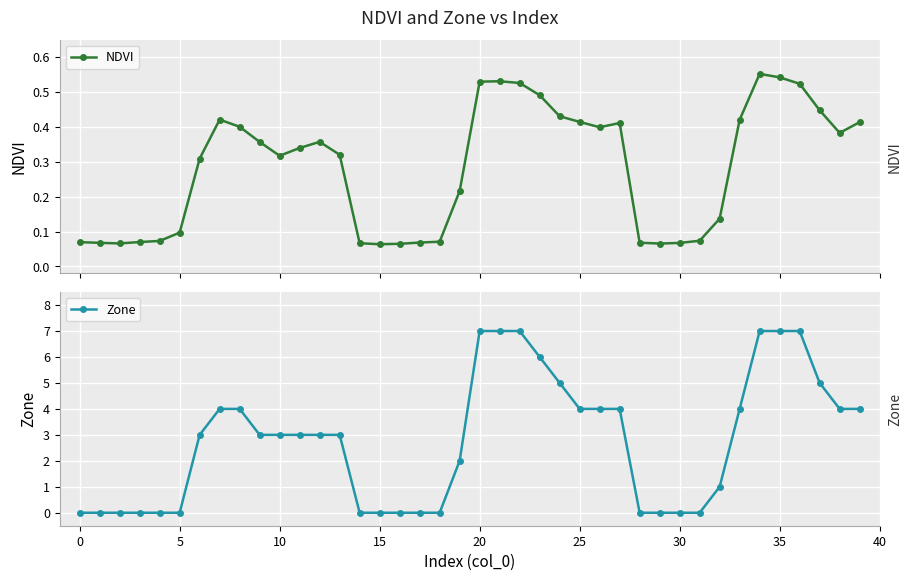

Which series has the largest total across all categories?

Zone